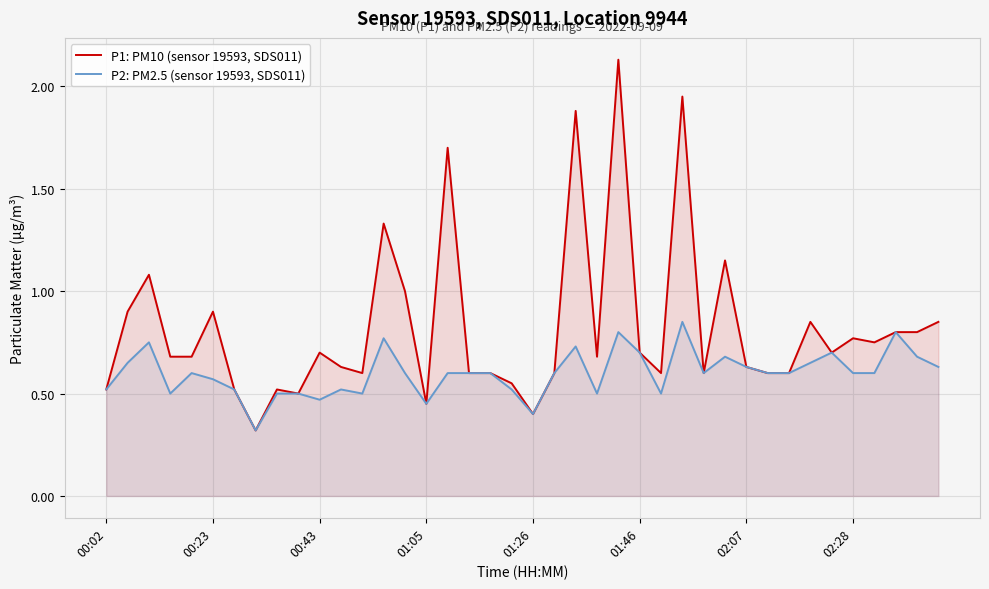

How many lines are shown in the chart?

2